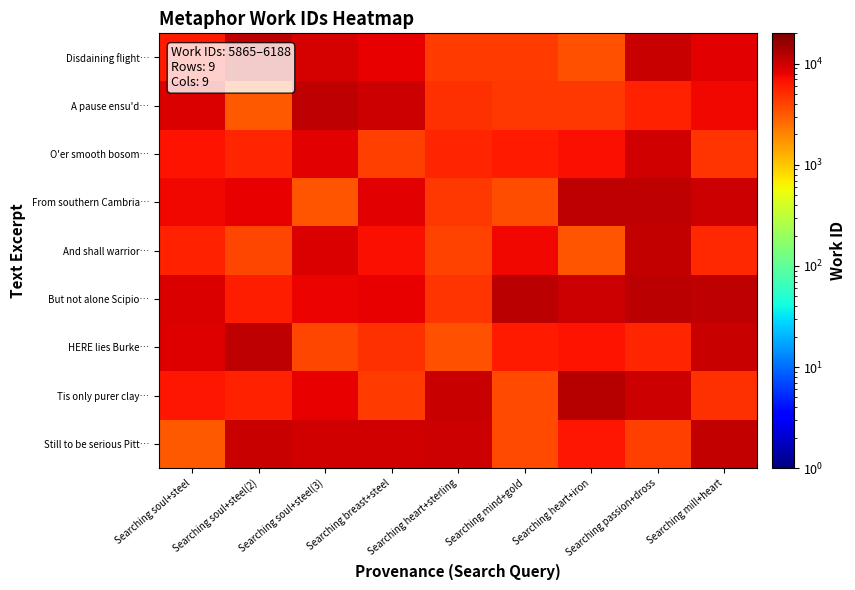

Reading right to left, extract all data points from this chart.

Disdaining flight…: Searching mill+heart=8220.8	Searching passion+dross=10552.7	Searching heart+iron=3443.5	Searching mind+gold=4304.9	Searching heart+sterling=4305.1	Searching breast+steel=8199.2	Searching soul+steel(3)=9372.2	Searching soul+steel(2)=11296.4	Searching soul+steel=6227.5
A pause ensu'd…: Searching mill+heart=7576.1	Searching passion+dross=5629.2	Searching heart+iron=4562.3	Searching mind+gold=4548.3	Searching heart+sterling=4817.7	Searching breast+steel=10292.6	Searching soul+steel(3)=11506.3	Searching soul+steel(2)=3124.7	Searching soul+steel=9194.6
O'er smooth bosom…: Searching mill+heart=4701.9	Searching passion+dross=9866.9	Searching heart+iron=6963.7	Searching mind+gold=6172.4	Searching heart+sterling=5517.7	Searching breast+steel=4171.0	Searching soul+steel(3)=8338.0	Searching soul+steel(2)=5509.6	Searching soul+steel=6750.9
From southern Cambria…: Searching mill+heart=10102.6	Searching passion+dross=11493.9	Searching heart+iron=11345.7	Searching mind+gold=3525.1	Searching heart+sterling=4458.4	Searching breast+steel=8325.4	Searching soul+steel(3)=3360.5	Searching soul+steel(2)=8191.5	Searching soul+steel=7499.7
And shall warrior…: Searching mill+heart=5246.4	Searching passion+dross=11010.5	Searching heart+iron=3258.2	Searching mind+gold=7341.0	Searching heart+sterling=4034.8	Searching breast+steel=6853.5	Searching soul+steel(3)=9016.1	Searching soul+steel(2)=3818.9	Searching soul+steel=5652.5
But not alone Scipio…: Searching mill+heart=11267.1	Searching passion+dross=11677.0	Searching heart+iron=10169.1	Searching mind+gold=11953.0	Searching heart+sterling=4753.9	Searching breast+steel=8073.5	Searching soul+steel(3)=7829.1	Searching soul+steel(2)=5917.6	Searching soul+steel=9136.0
HERE lies Burke…: Searching mill+heart=10666.1	Searching passion+dross=5550.1	Searching heart+iron=6627.0	Searching mind+gold=6045.5	Searching heart+sterling=3474.6	Searching breast+steel=4858.3	Searching soul+steel(3)=3871.7	Searching soul+steel(2)=11520.9	Searching soul+steel=8547.3
Tis only purer clay…: Searching mill+heart=4897.8	Searching passion+dross=10177.4	Searching heart+iron=12153.3	Searching mind+gold=3754.8	Searching heart+sterling=10453.1	Searching breast+steel=4365.8	Searching soul+steel(3)=8064.3	Searching soul+steel(2)=5654.6	Searching soul+steel=6352.6
Still to be serious Pitt…: Searching mill+heart=11105.3	Searching passion+dross=4169.5	Searching heart+iron=6421.3	Searching mind+gold=3781.3	Searching heart+sterling=10252.9	Searching breast+steel=9860.6	Searching soul+steel(3)=9655.0	Searching soul+steel(2)=10663.1	Searching soul+steel=3145.3